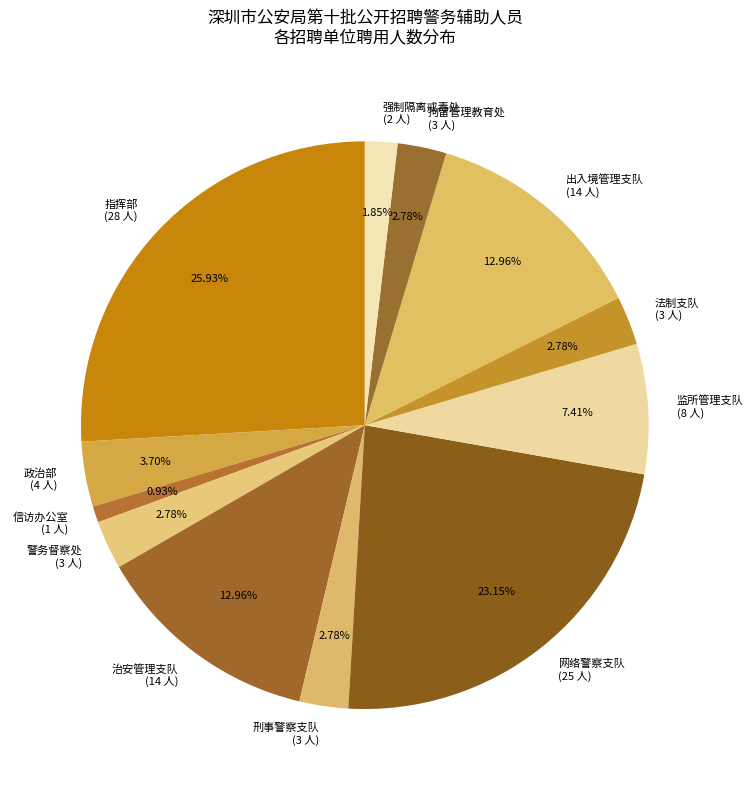

What is the largest slice in the pie chart?

指挥部